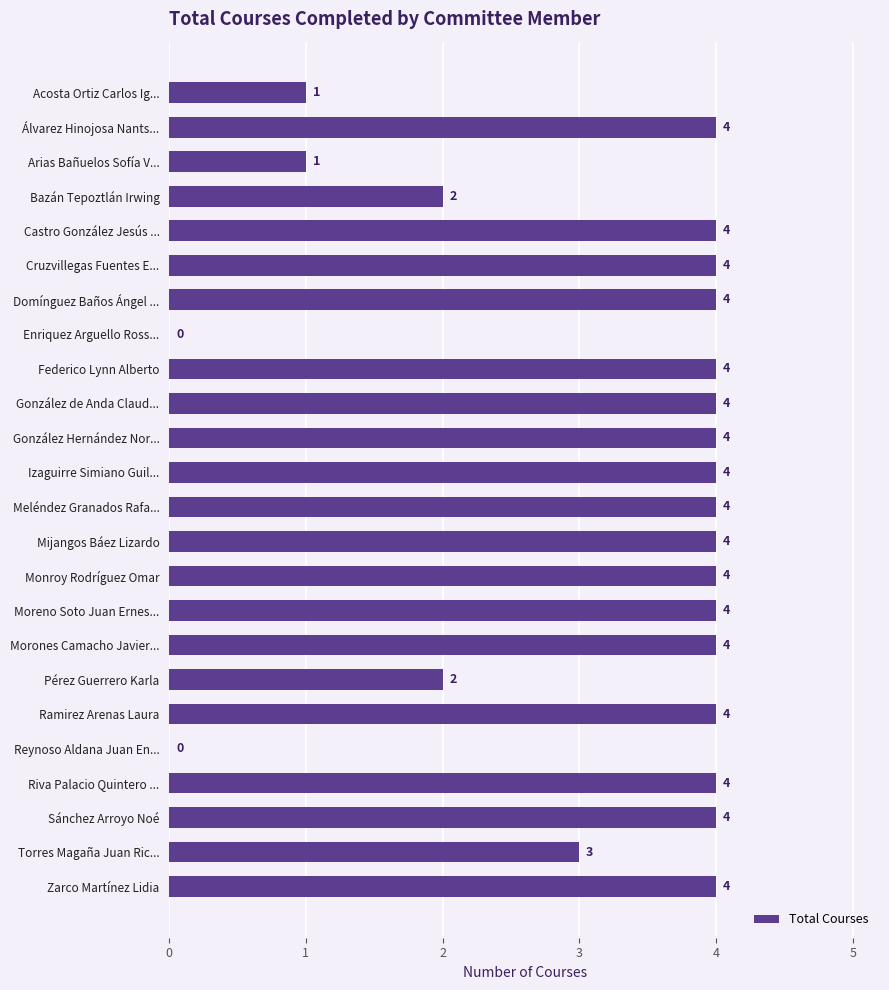

What value does the data have at Morones Camacho Javier...?

4